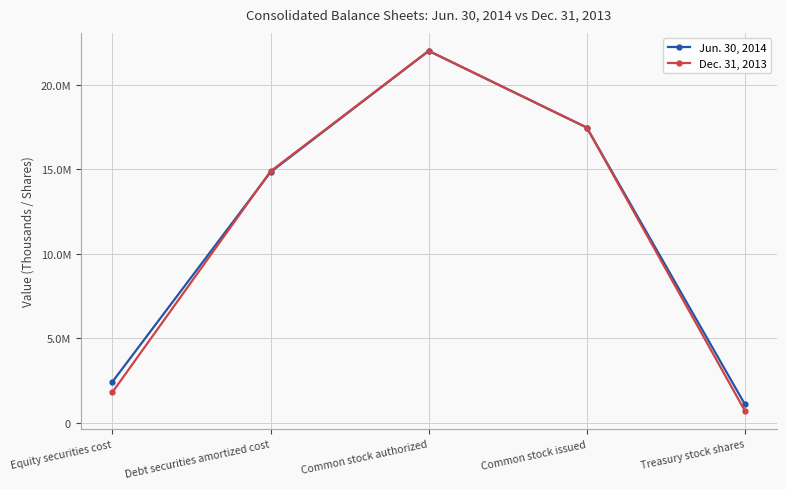

How many intersections are there between Dec. 31, 2013 and Jun. 30, 2014?

1